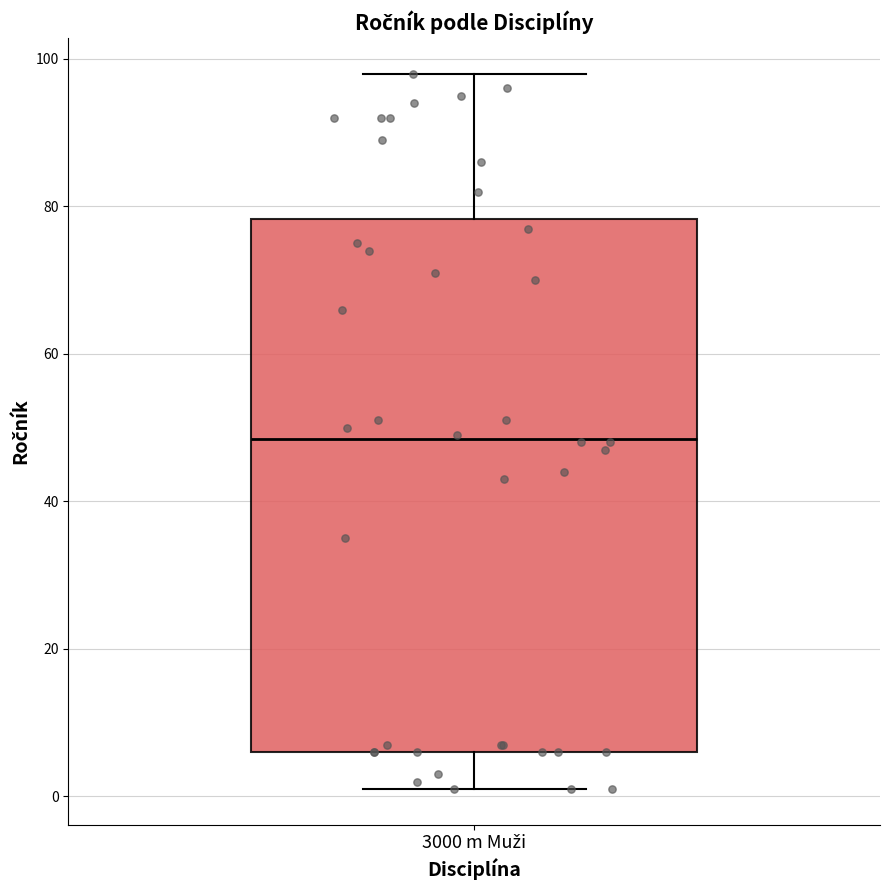

Transcribe this box plot: give where the median line is, the range the box spans, and where the two whiskers end, as read against the y-axis. The values are not printed on the chart, so give them approximately, as read against the axis.

median 48, box 6 to 78, whiskers 2 to 98